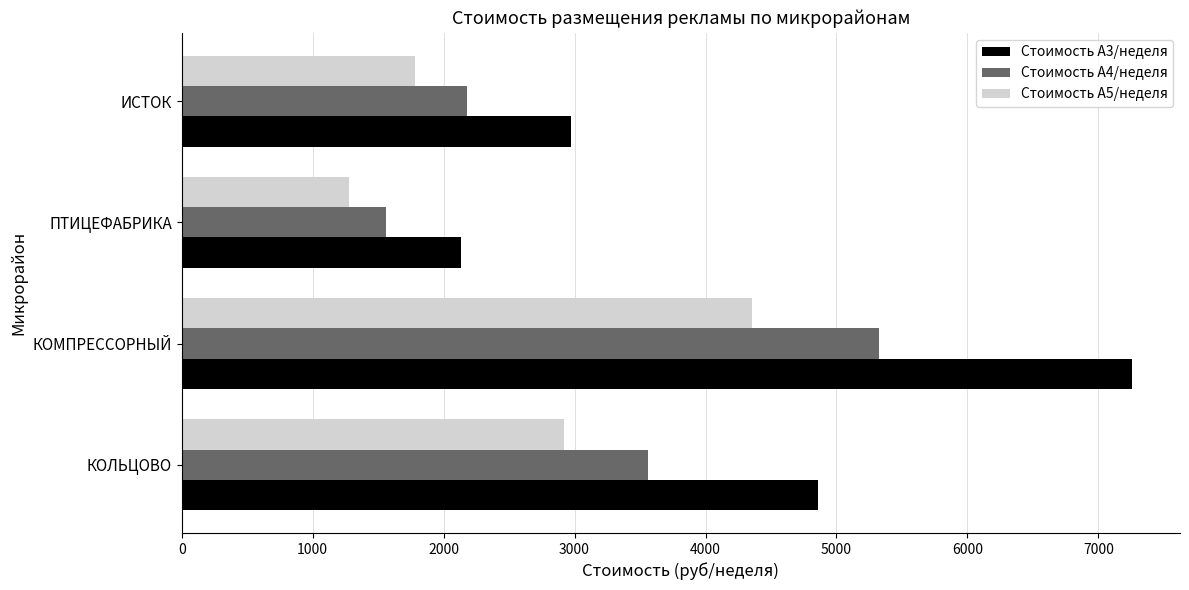

The Стоимость А3/неделя series shows 7260 at КОМПРЕССОРНЫЙ. True or false?

True